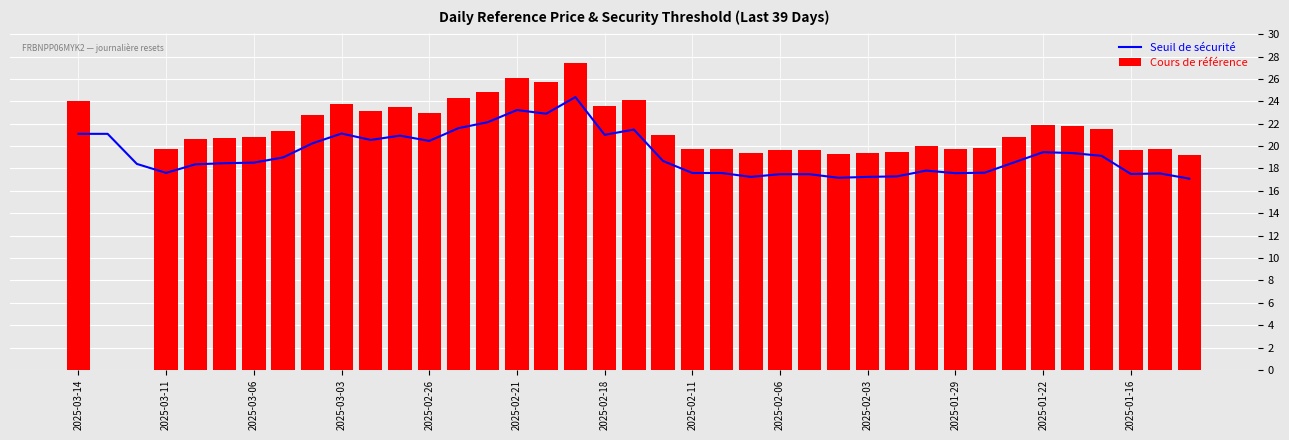

What are all the series names shown in the legend?

Seuil de sécurité, Cours de référence